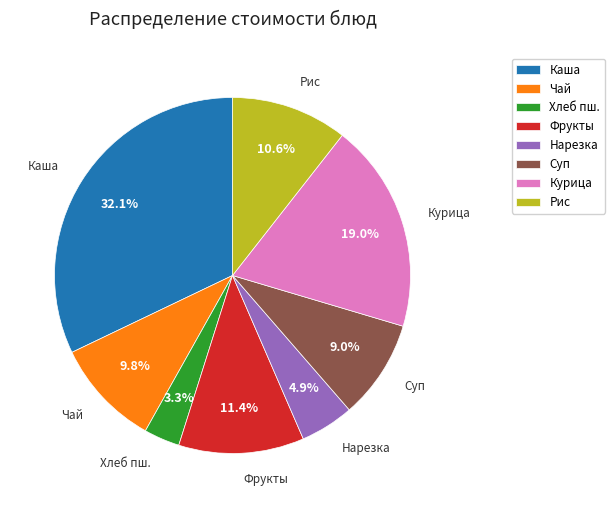

How many slices are in this pie chart?

8